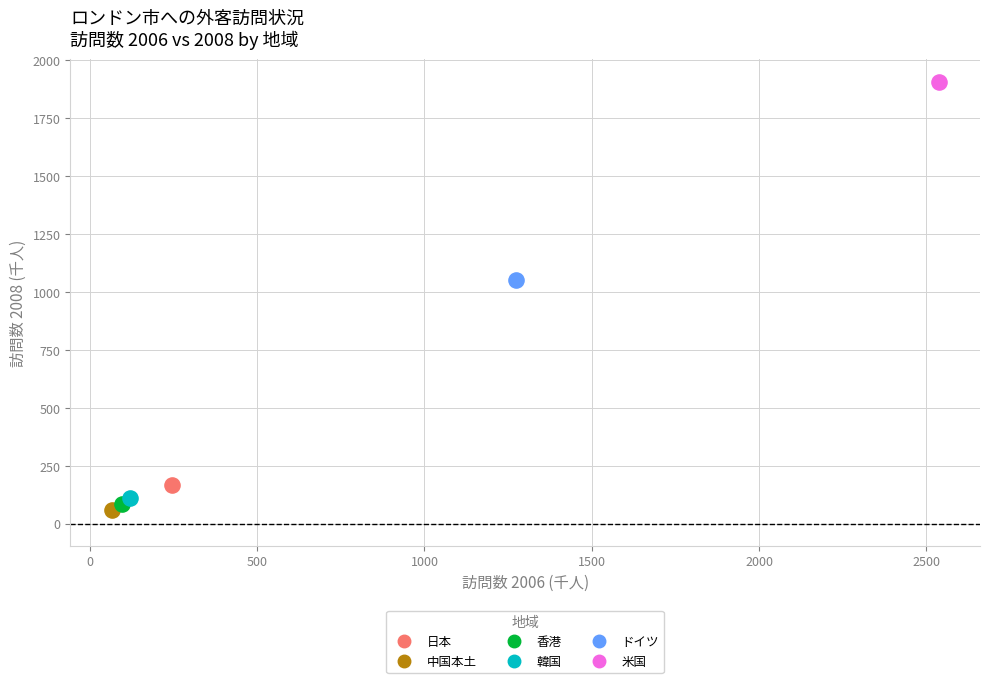

What are all the series names shown in the legend?

日本, 中国本土, 香港, 韓国, ドイツ, 米国